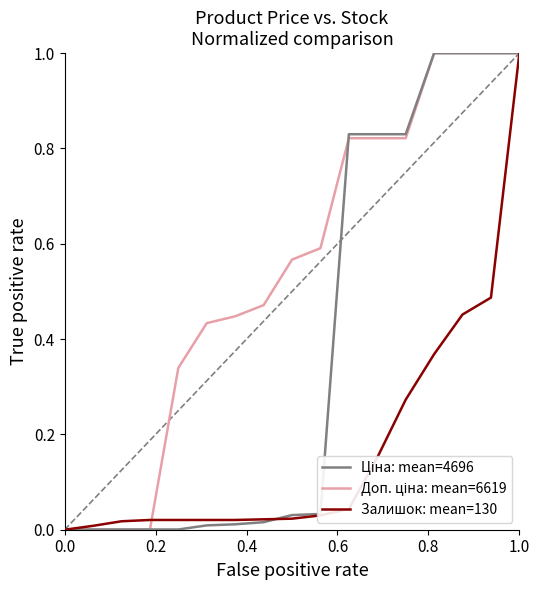

What is the greatest value displayed?

1.0